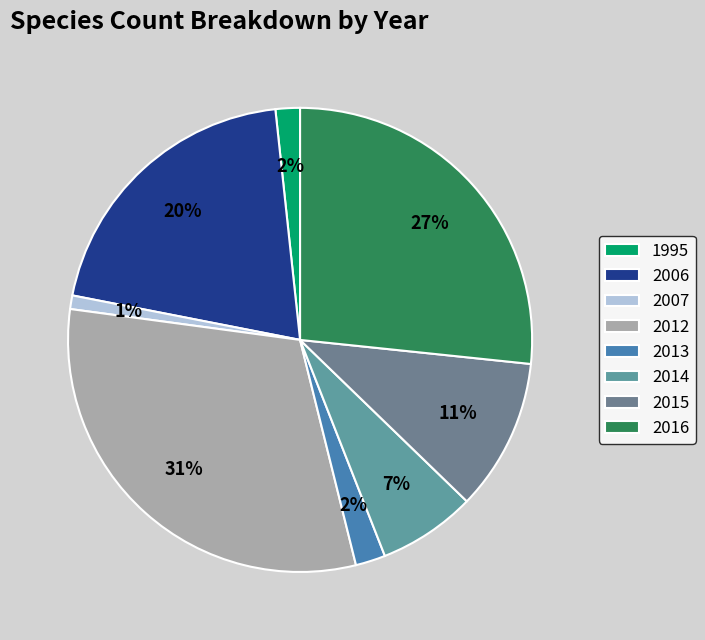

Does 2006 represent more than half of the total?

No